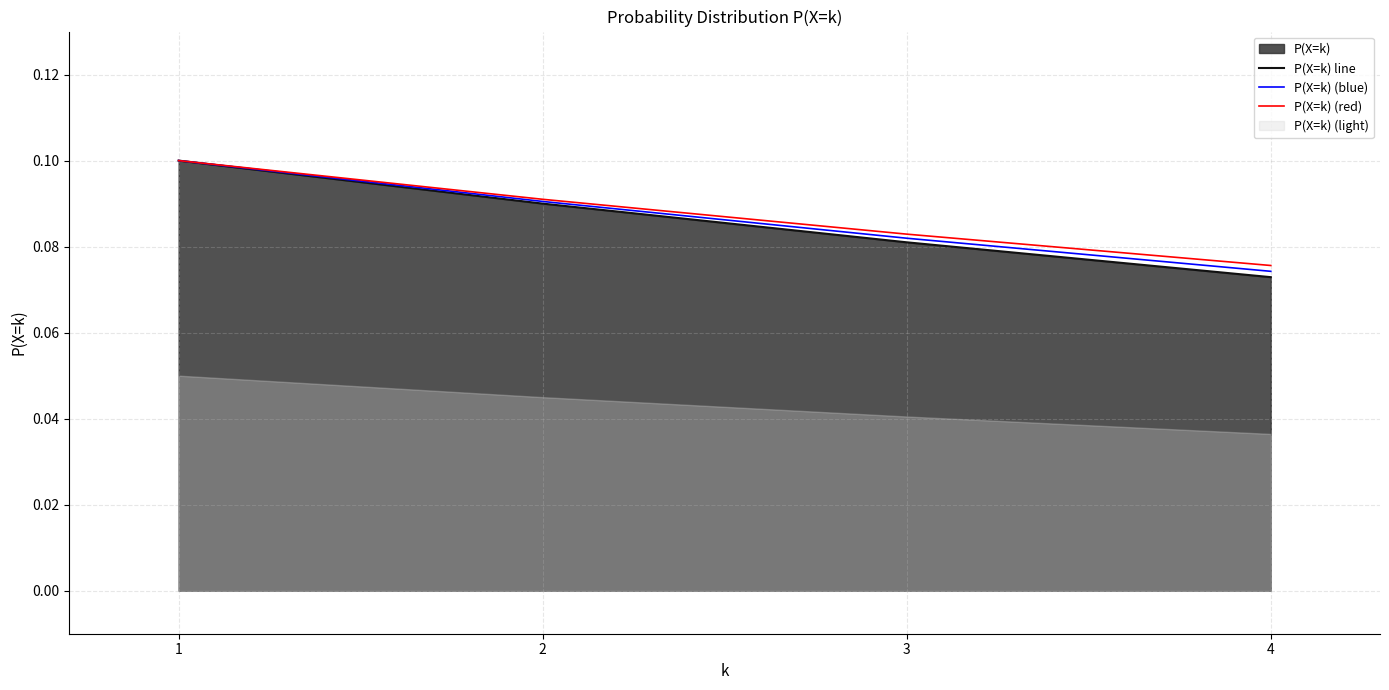

Rank the series at 4 from lowest to highest value.

P(X=k) line, P(X=k) (blue), P(X=k) (red)